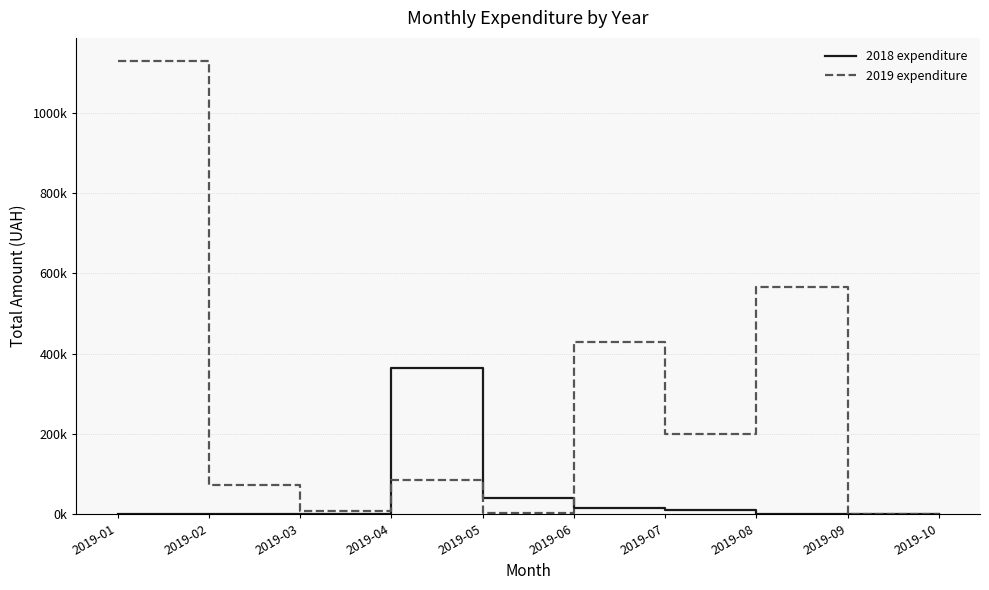

Does the chart display data point markers on the line(s)?

No